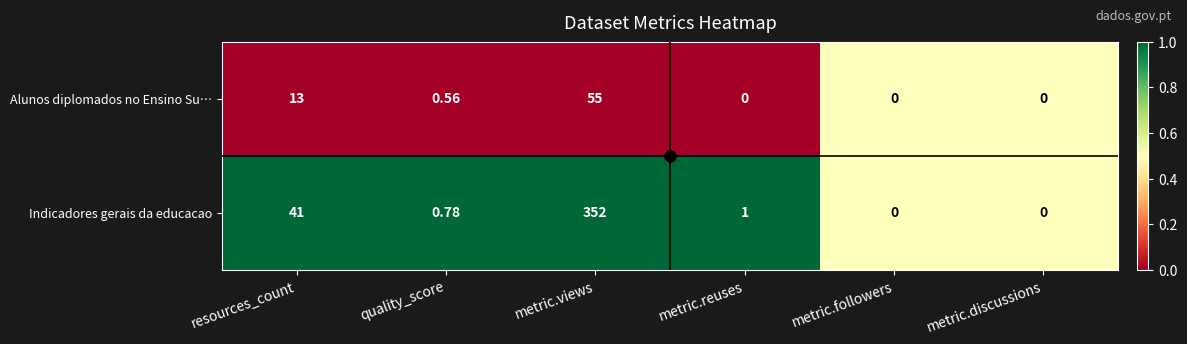

Rank the series by their average value, from lowest to highest.

Alunos diplomados no Ensino Su…, Indicadores gerais da educacao